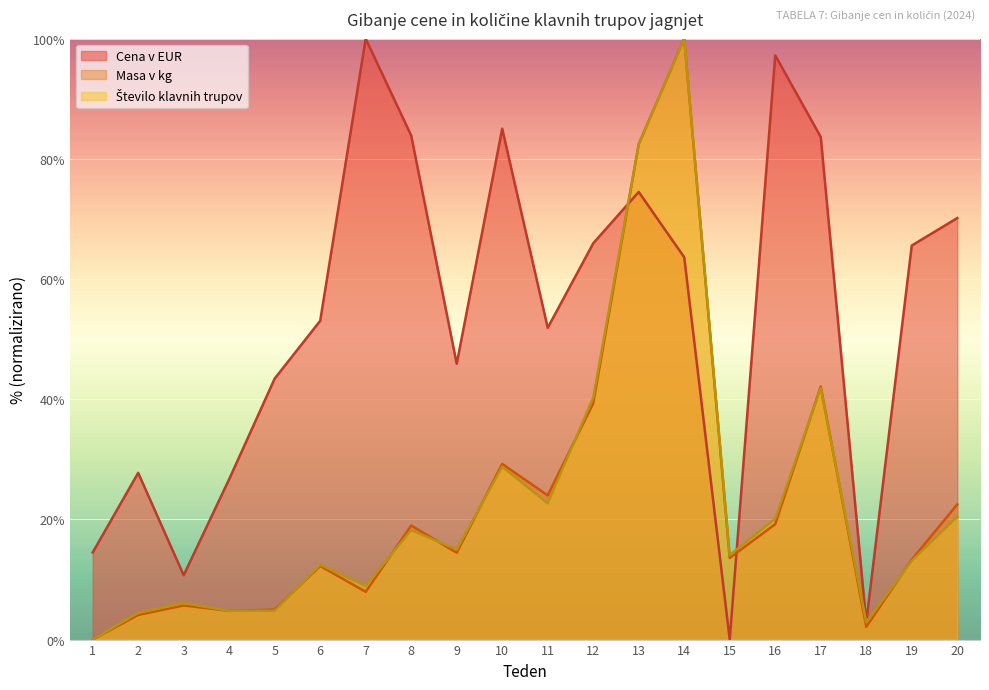

The value of Masa v kg at 13 is 82.4. True or false?

True